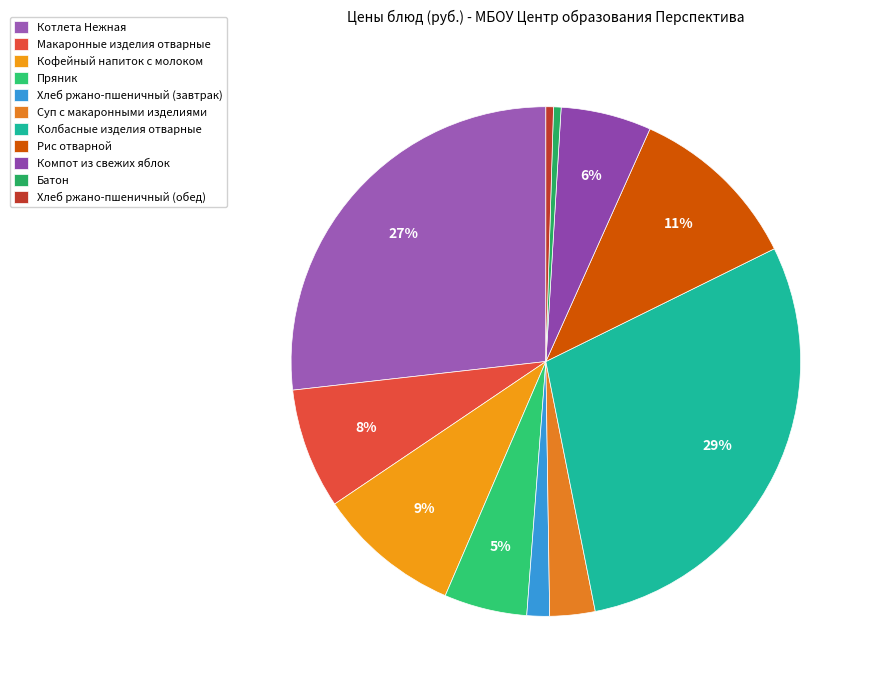

Combined, what portion of the pie is Батон and Рис отварной?

11.5%